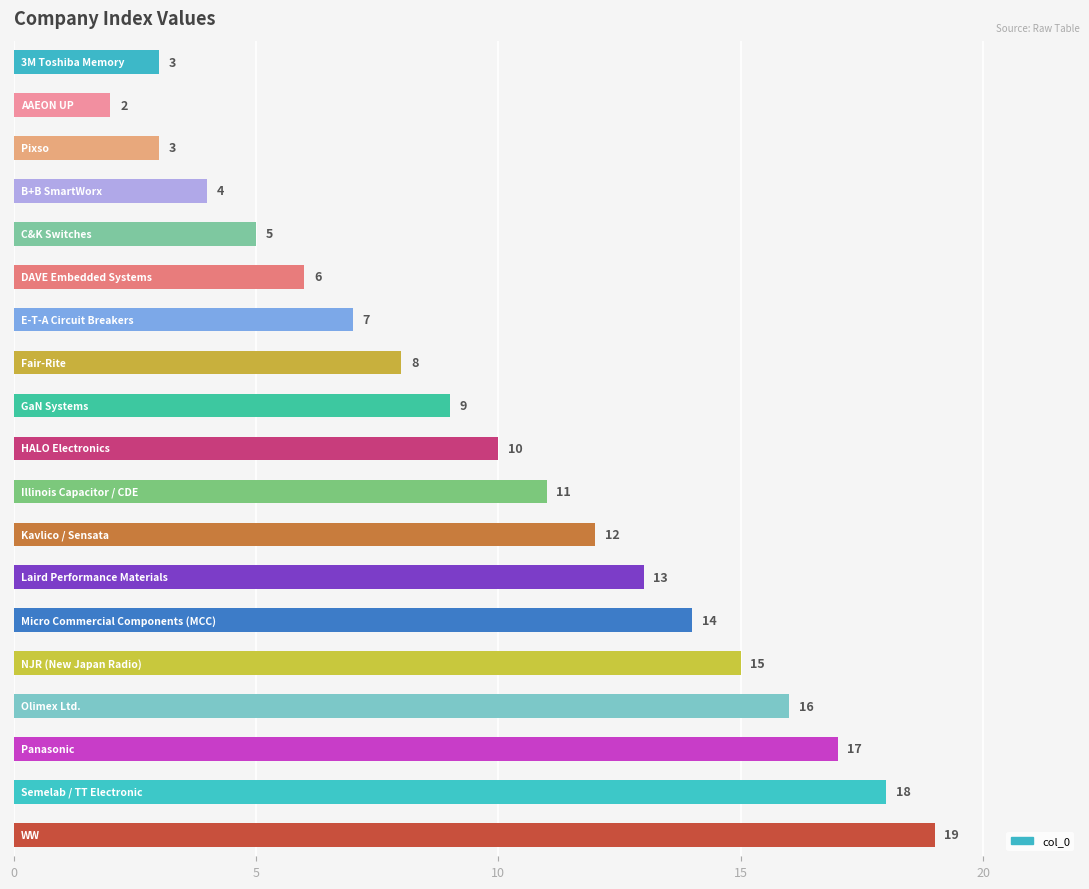

What is the value of the 17th bar from the top?

17